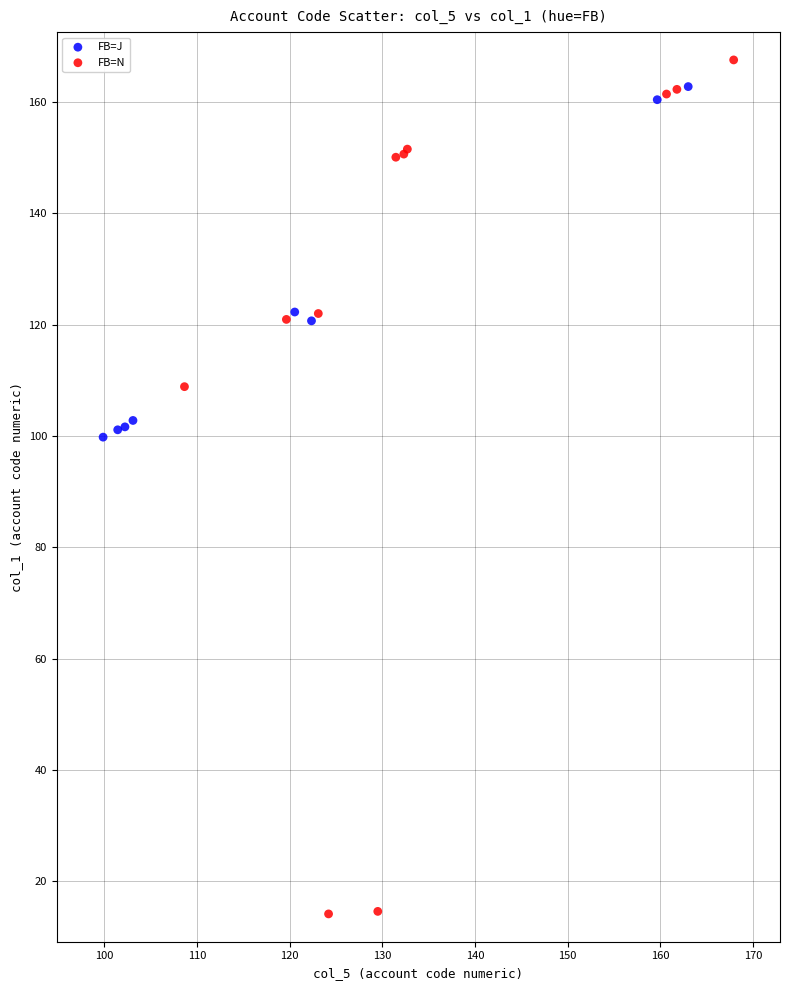

Which series reaches the minimum Y coordinate?

FB=N